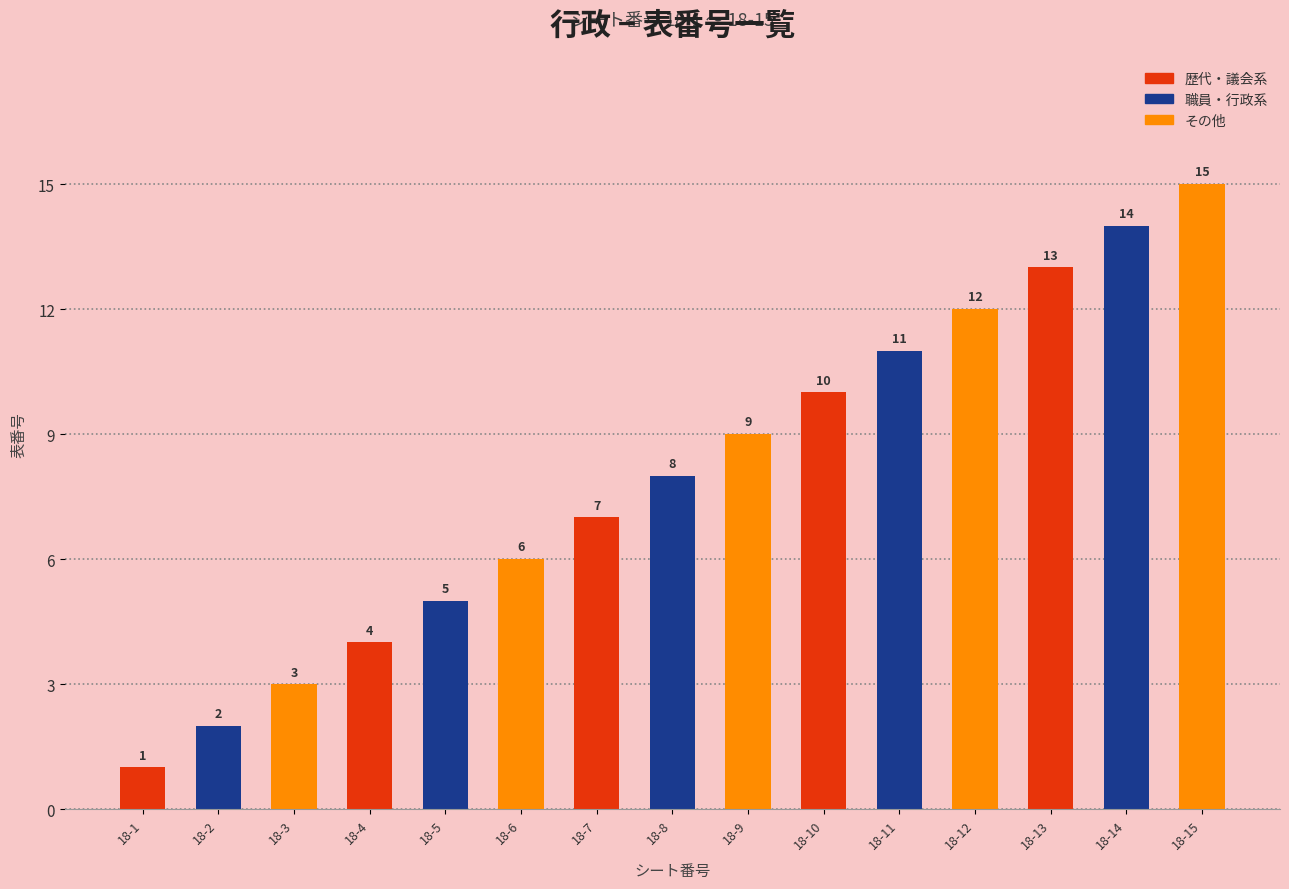

What is the average value of the 歴代・議会系 series?

7